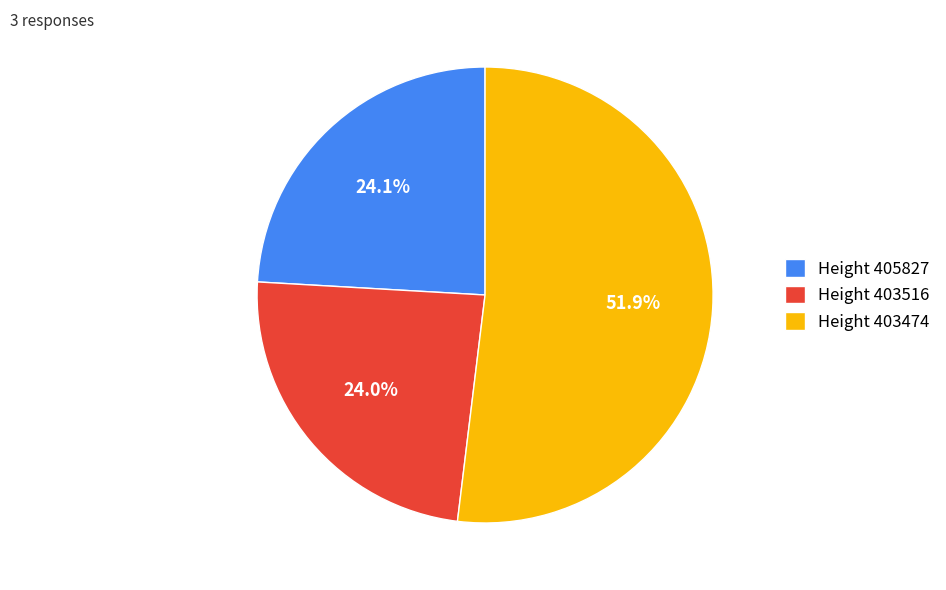

Is there a majority slice in this chart?

Yes